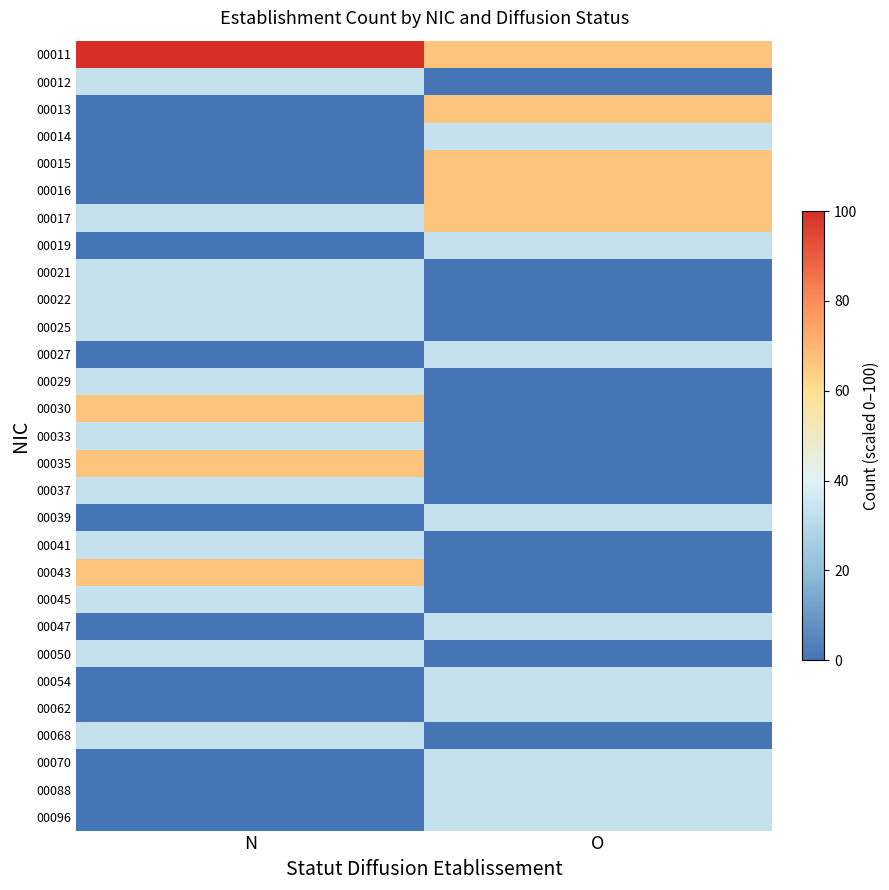

How many distinct data groups are displayed?

29